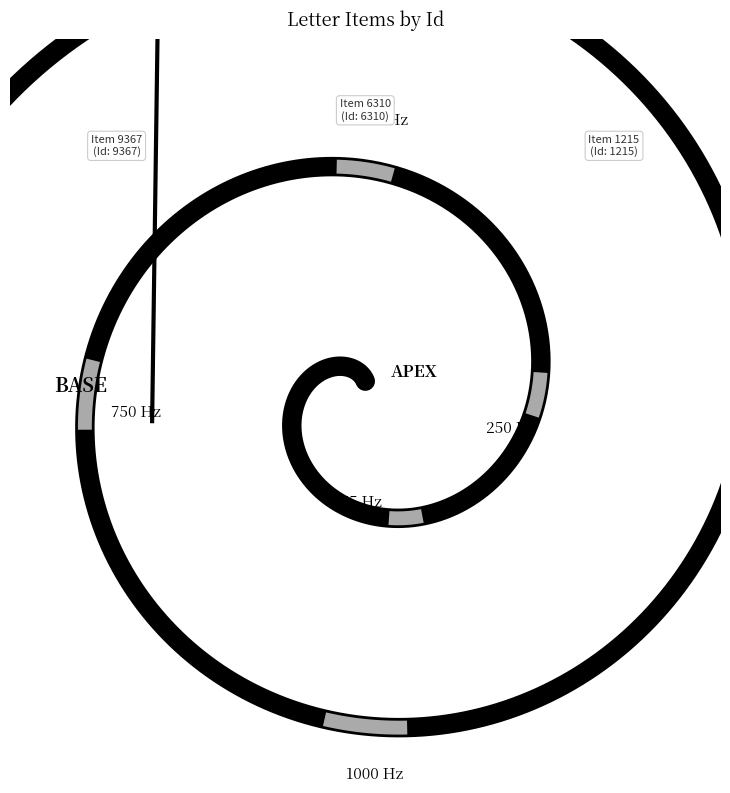

Which slice is the largest?

Item 9367